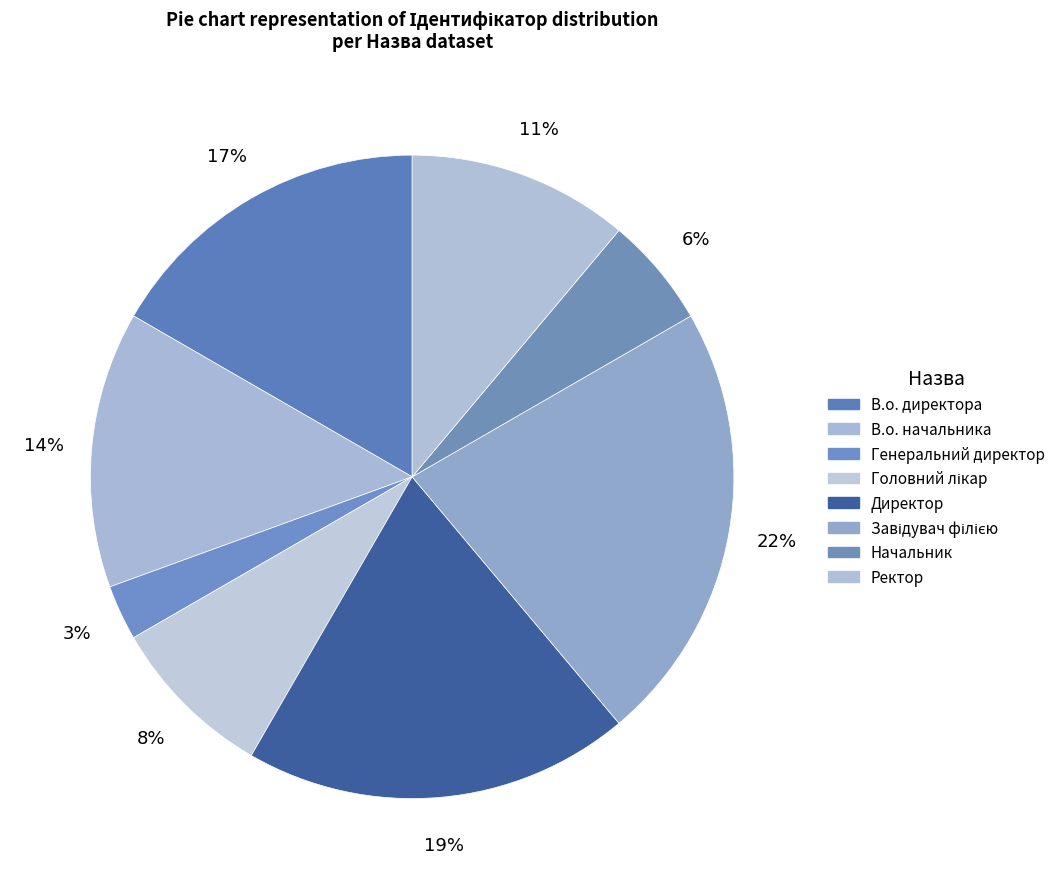

Count the number of slices in the pie.

8